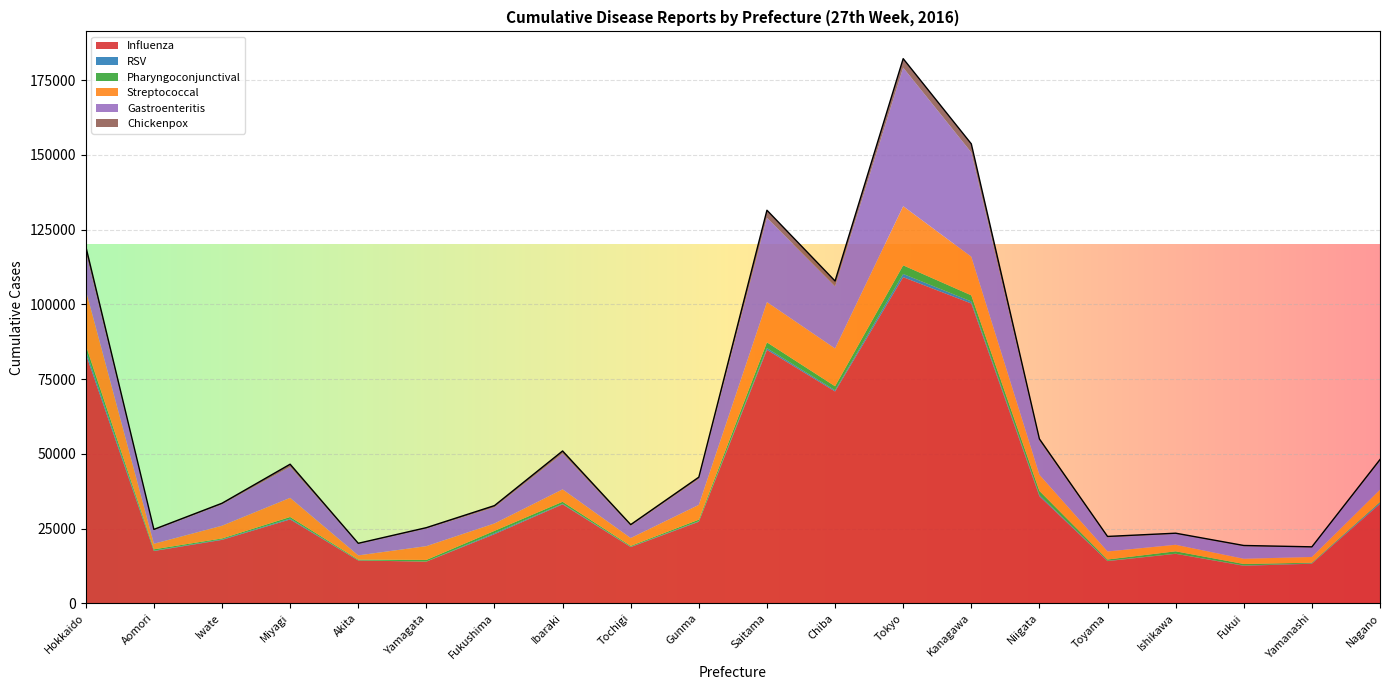

What is the average value of the Streptococcal series?

6405